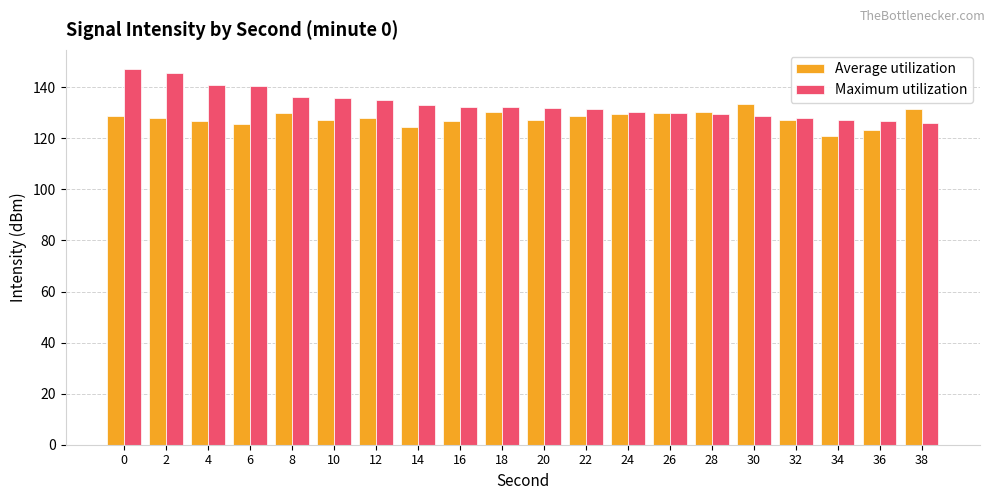

True or false: Average utilization has a value of 126.8 at 16.

True